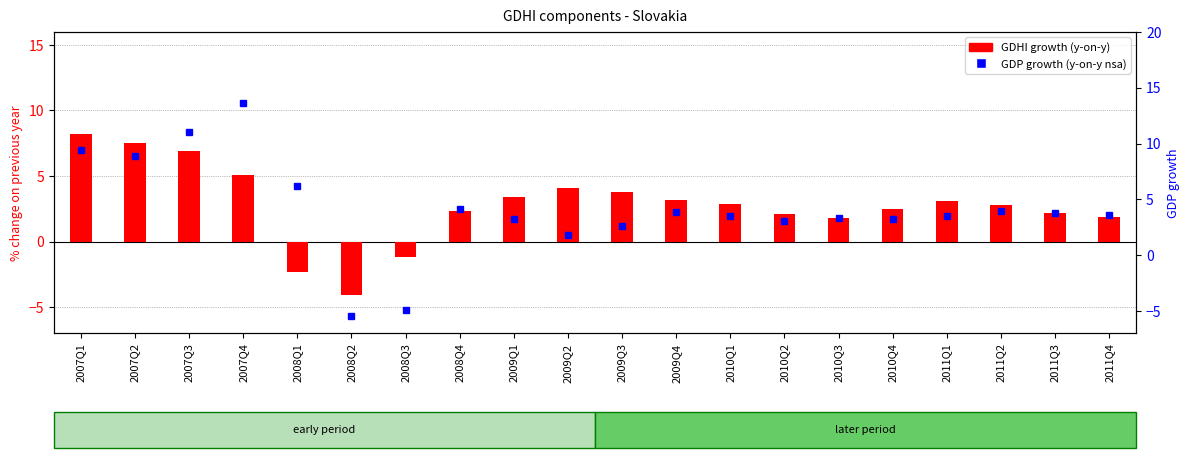

Which series has the largest total across all categories?

GDP growth (y-on-y nsa)